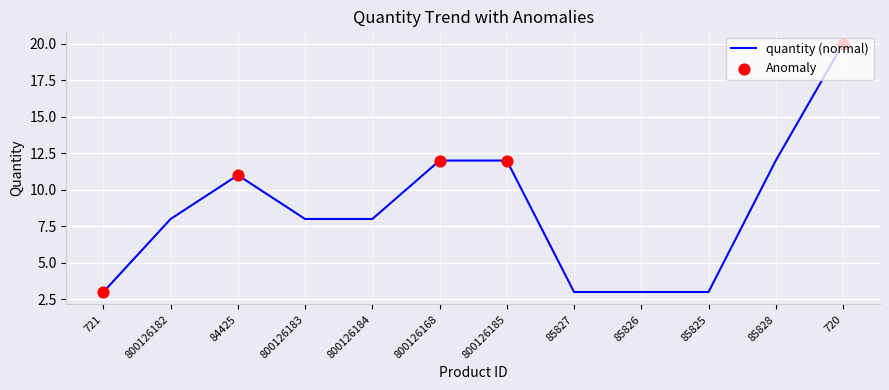

What is the change in value from 84425 to 85827?

-8